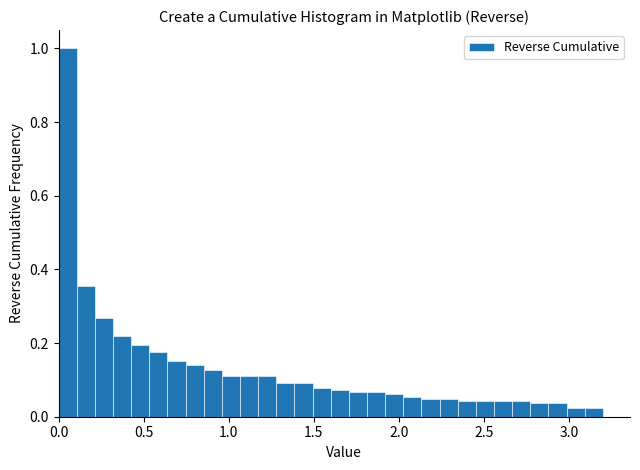

Read against the x-axis, roughly where is the centre of the tallest bar?

0.05